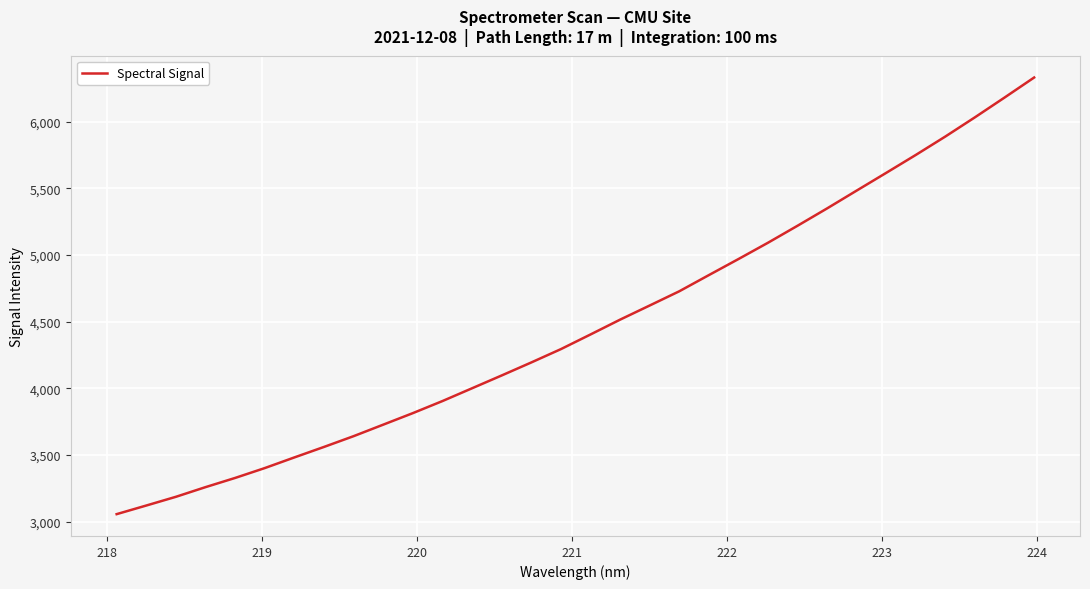

What is the difference between the maximum and minimum values?

3276.1